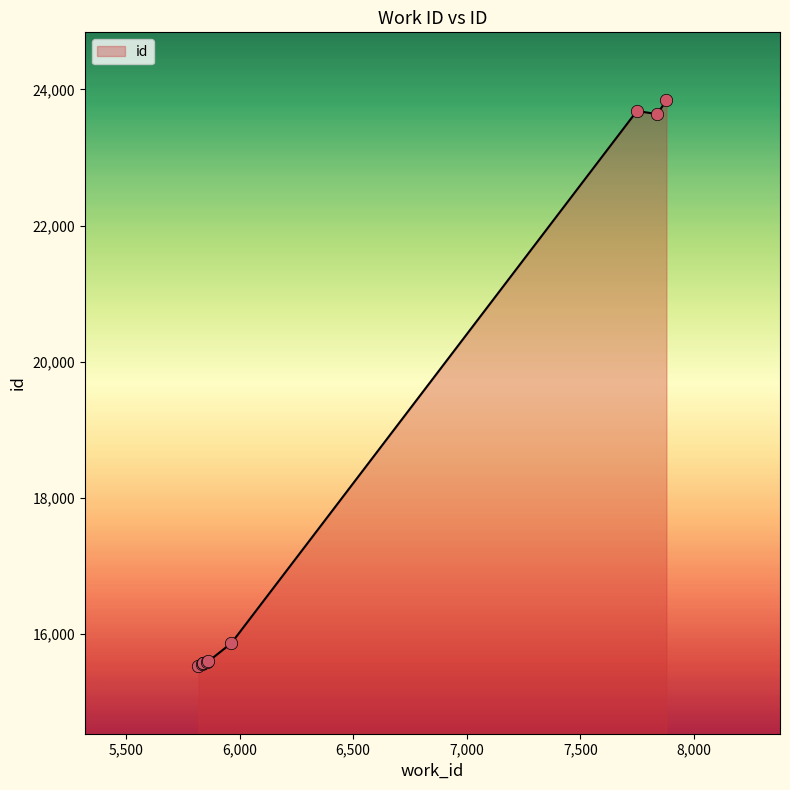

What is the maximum value shown in the chart?

23840